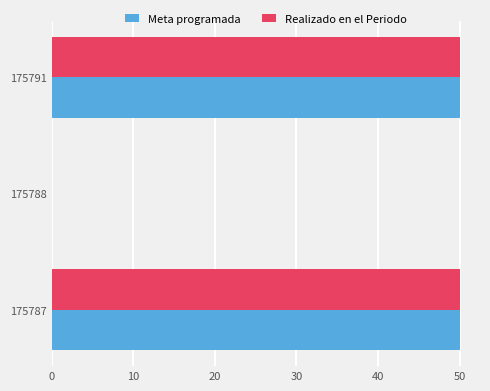

Is the value of Meta programada at 175787 greater than the value of Realizado en el Periodo at 175788?

Yes